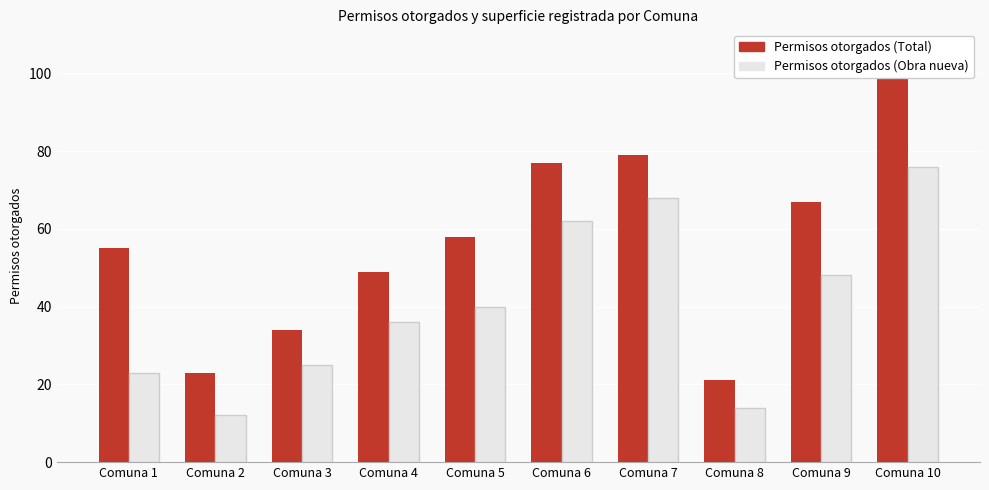

At which category is the sum across all series the highest?

Comuna 10